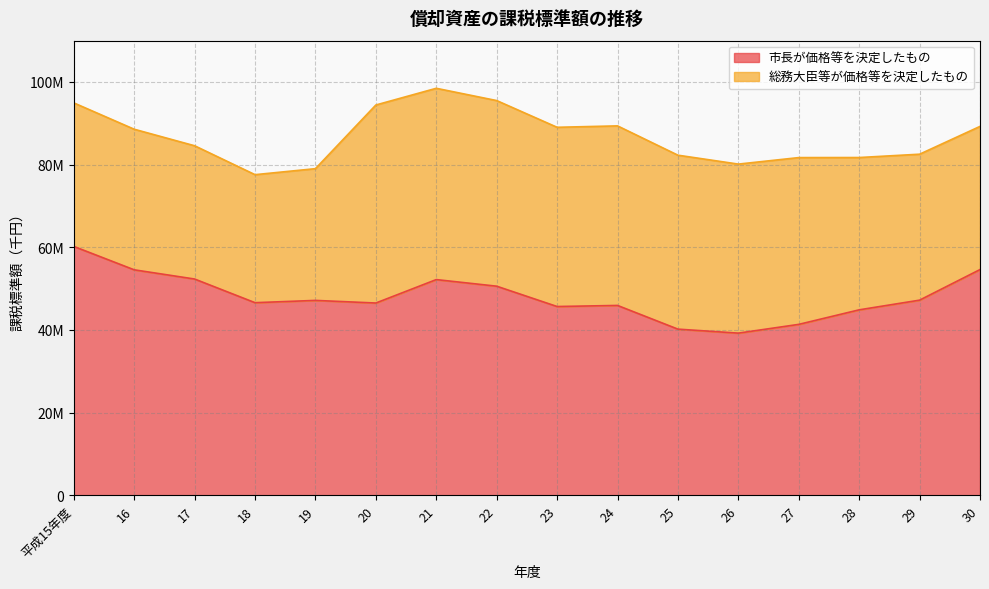

What are all the series names shown in the legend?

市長が価格等を決定したもの, 総務大臣等が価格等を決定したもの